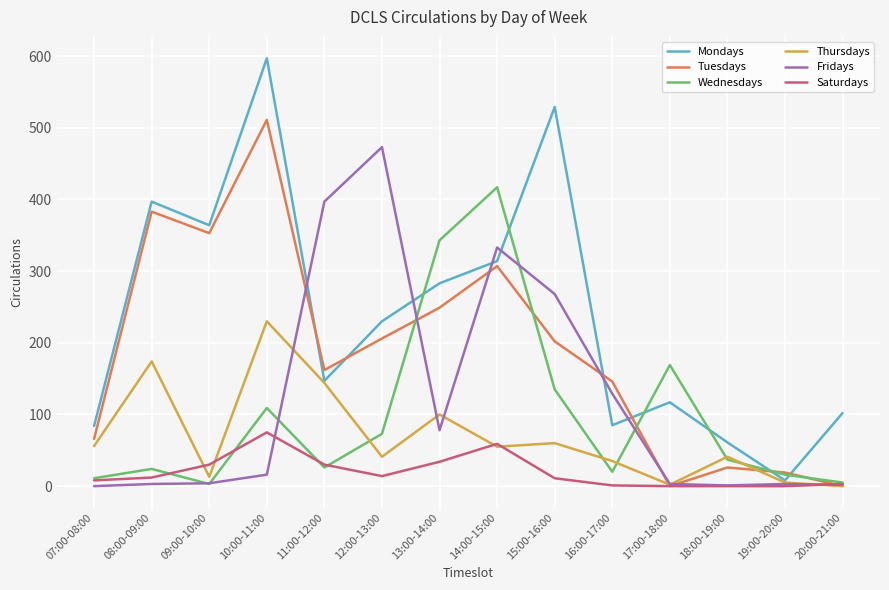

True or false: Wednesdays has more than 2 interior local peaks.

True